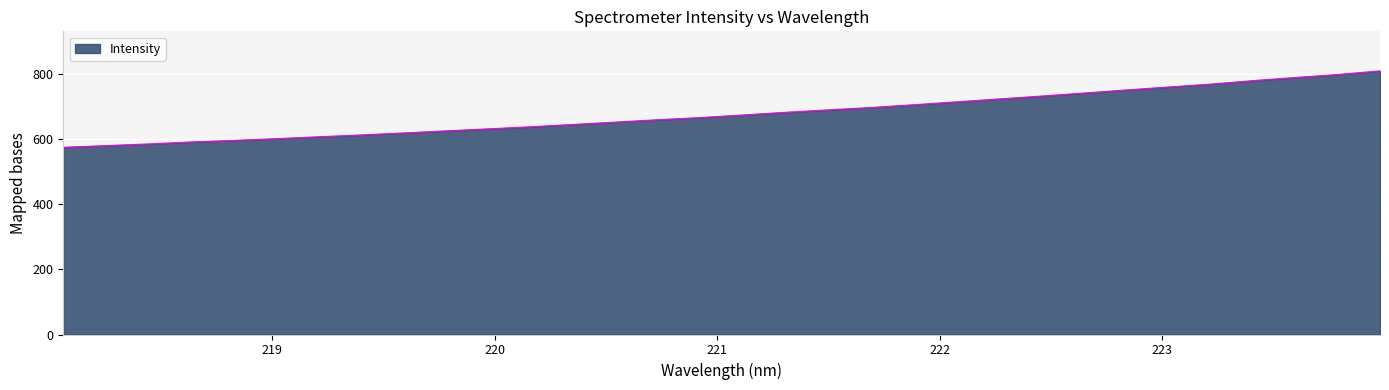

What is the minimum value shown in the chart?

575.0